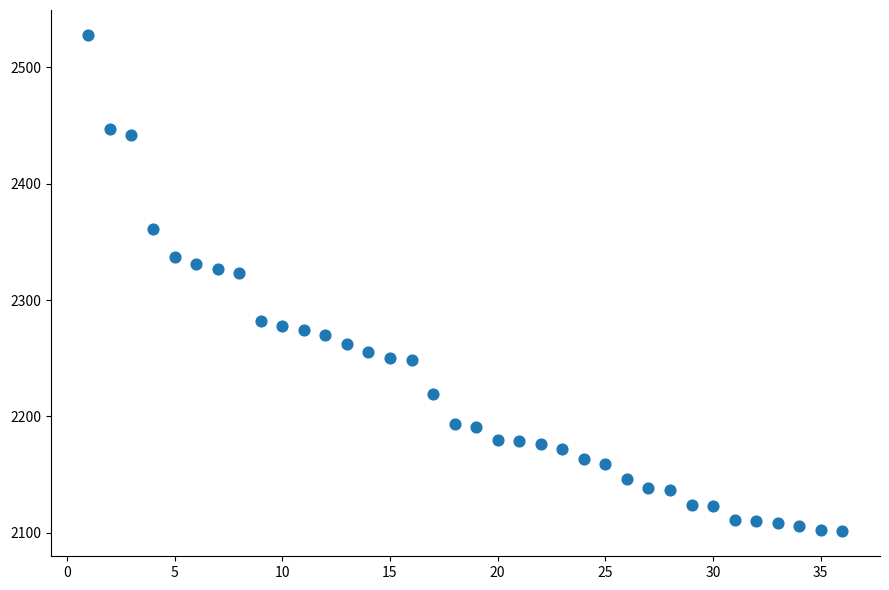

What is the range of Y values (max minus min)?

427